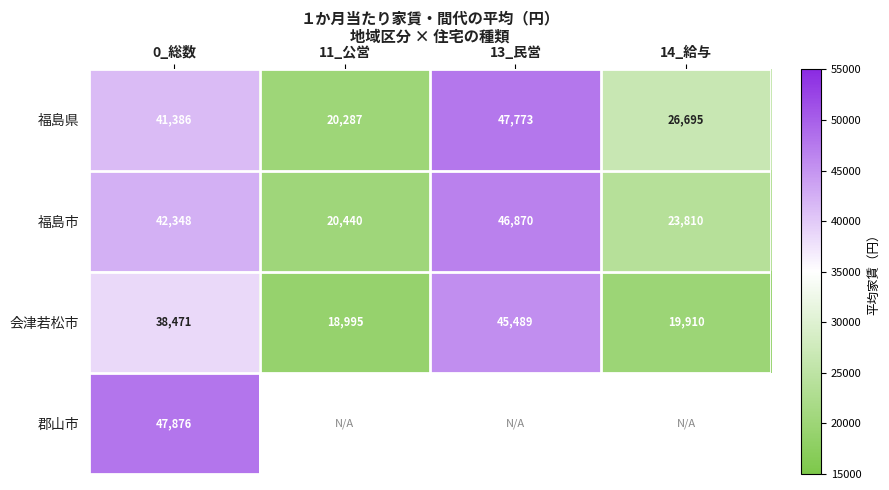

How many distinct data groups are displayed?

4